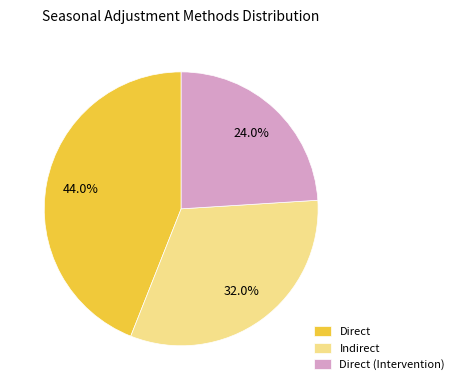

Is it true that Direct (Intervention) is 24% of the pie?

True